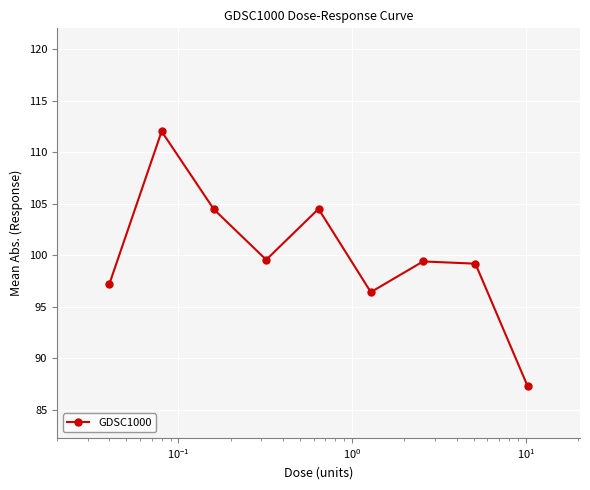

What is the smallest value displayed?

87.3